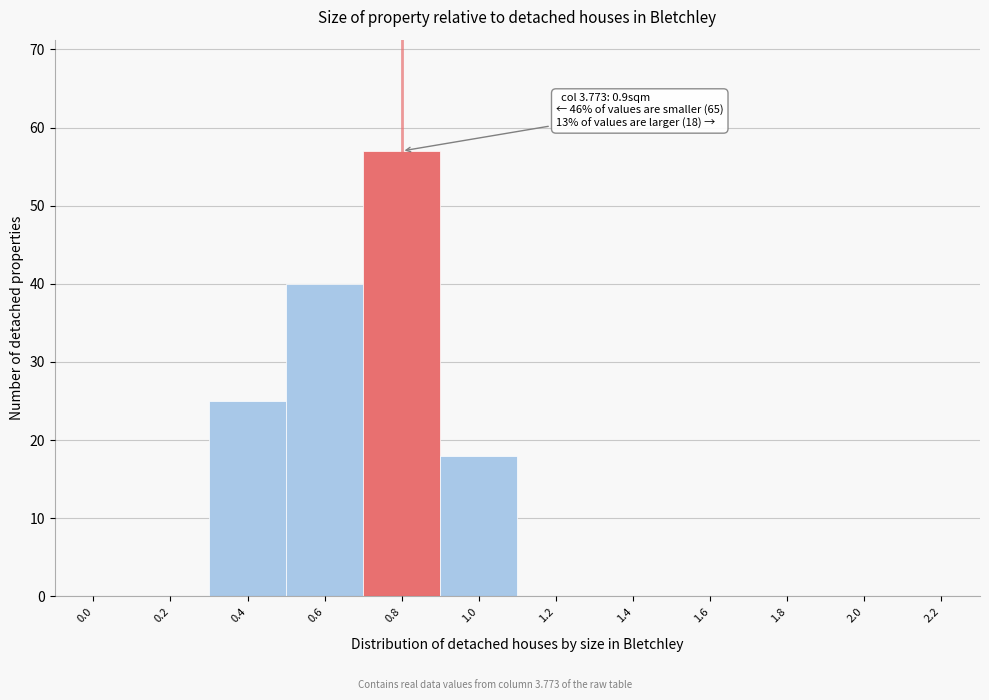

Reading left to right, what are all the values shown in this chart?

0.0=0	0.2=0	0.4=25	0.6=40	0.8=57	1.0=18	1.2=0	1.4=0	1.6=0	1.8=0	2.0=0	2.2=0